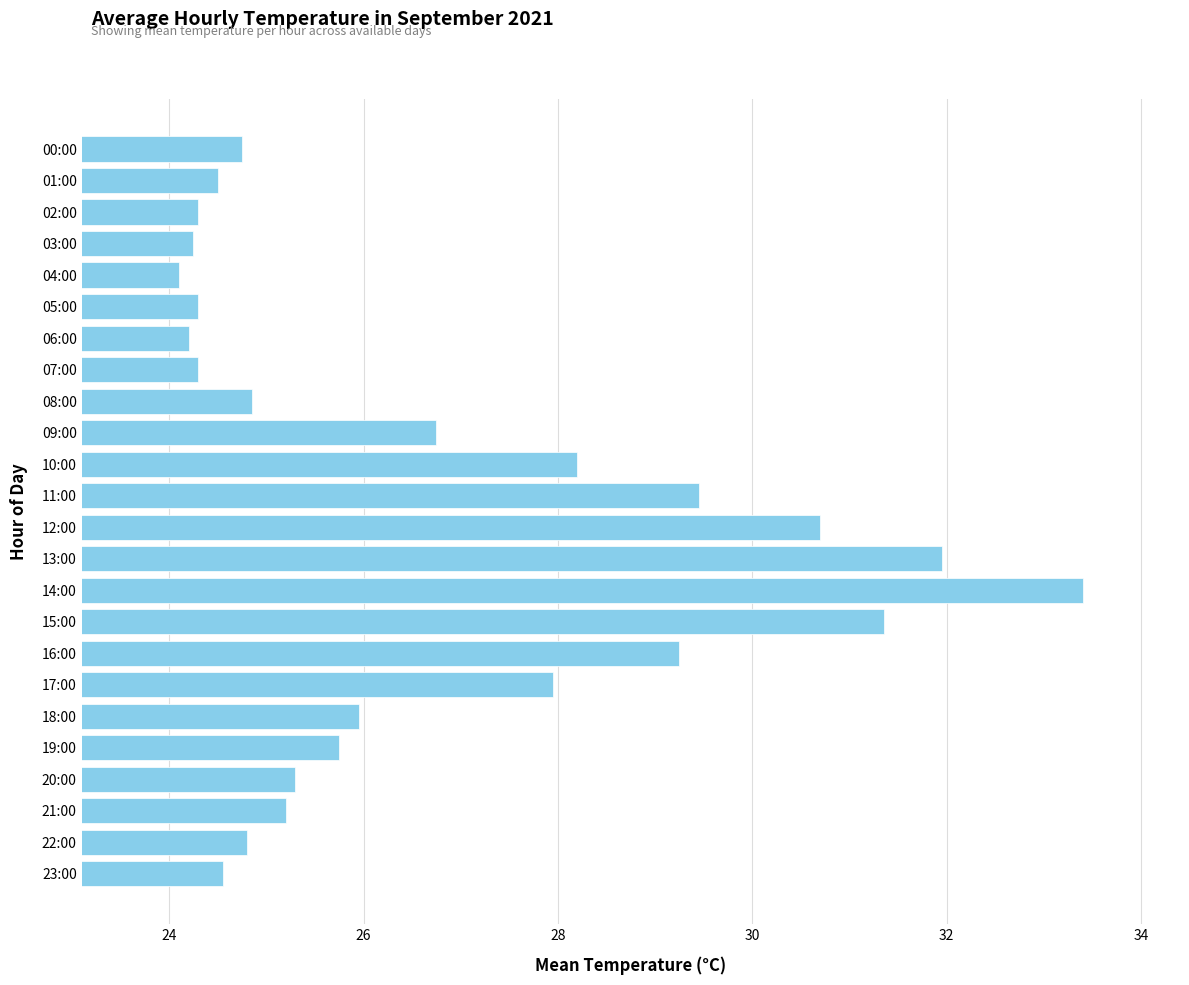

What is the sum of all values?

640.1